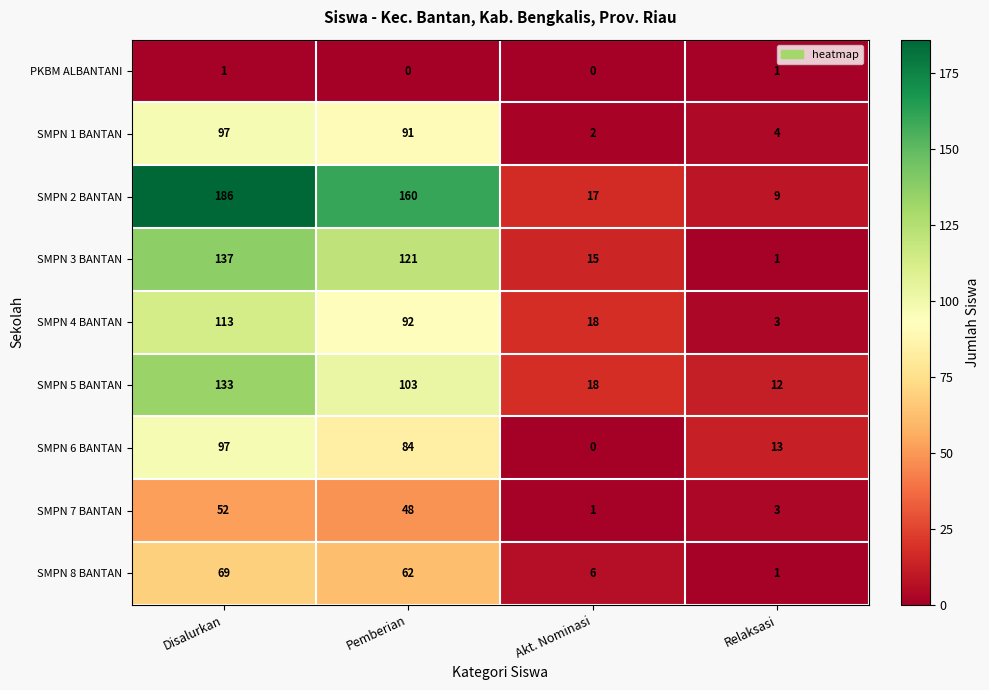

How many series are shown in this chart?

9